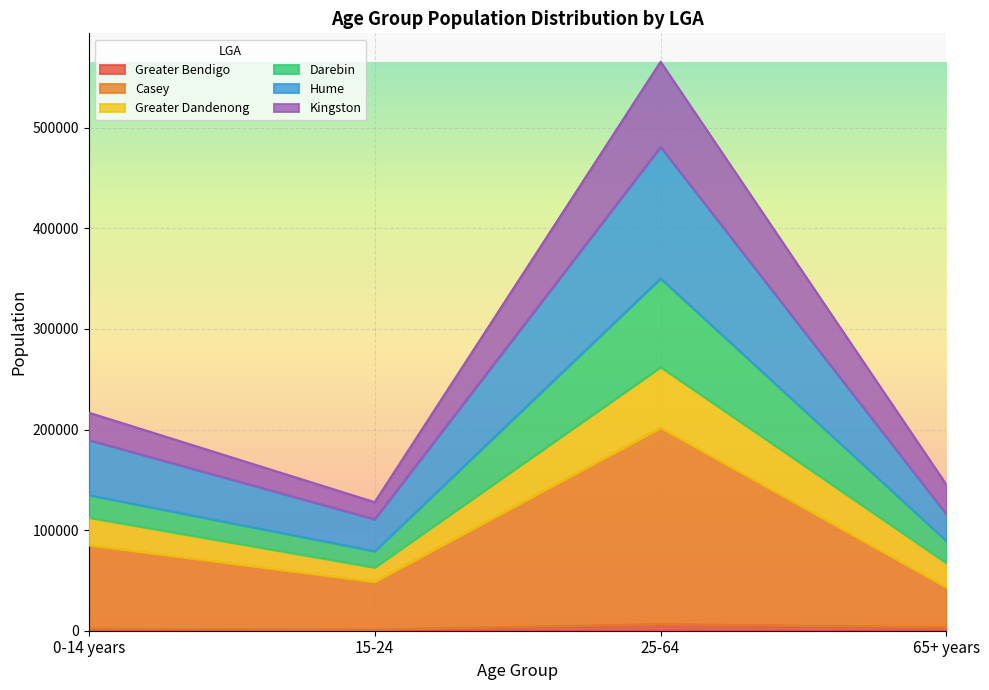

Which category has the highest value across all series?

25-64